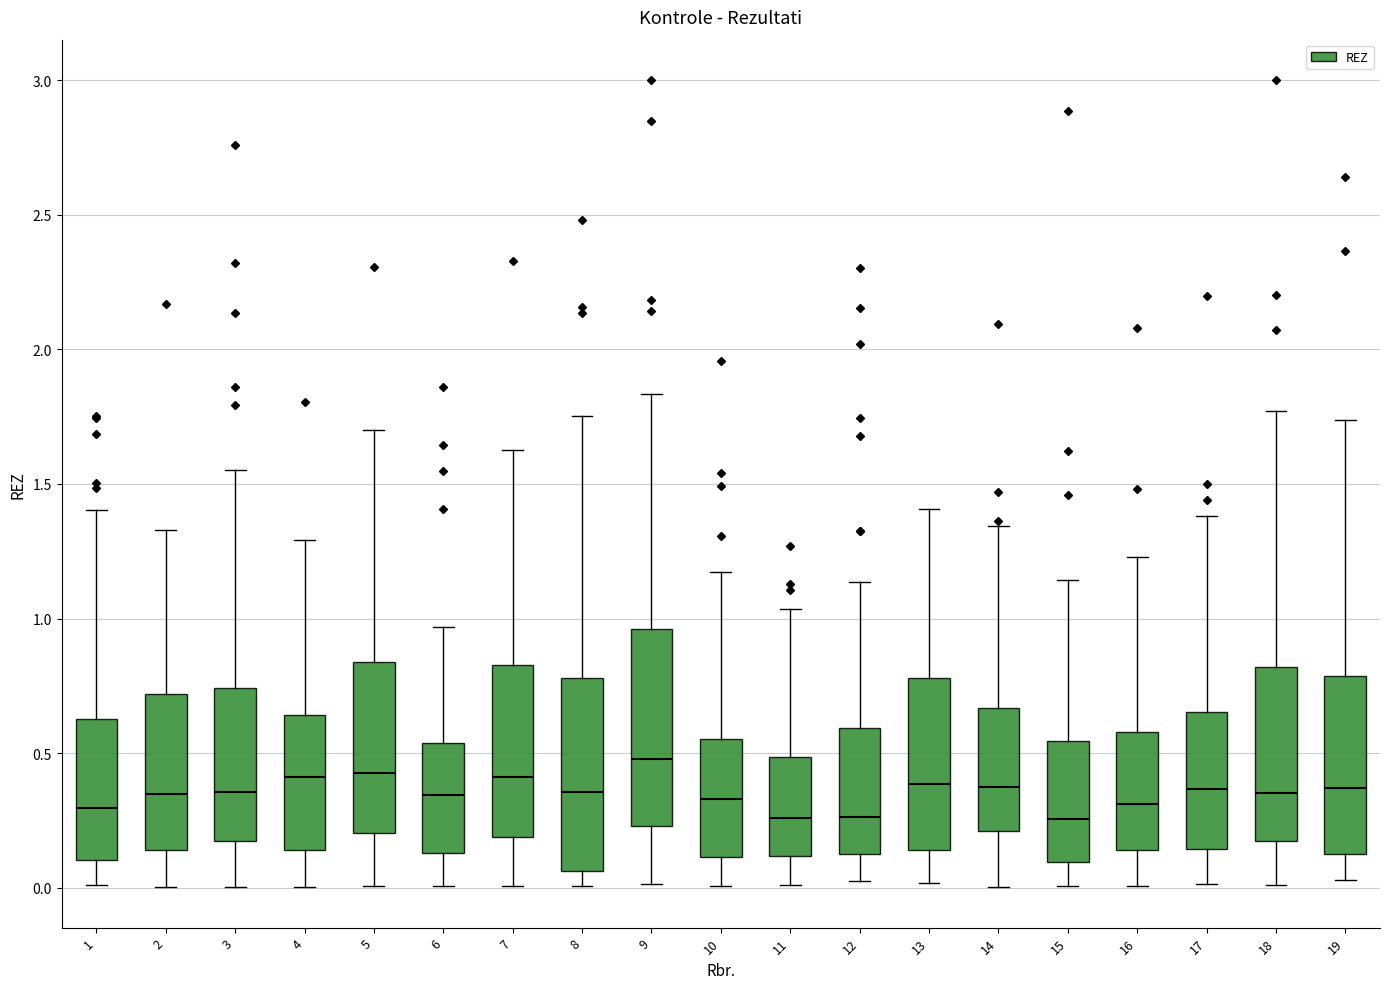

Reading left to right, read every box against the y-axis: the position of its median line, the range the box covers, and the ends of its whiskers. The values are not printed on the chart, so give them approximately, as read against the axis.

1: median 0.30, box 0.10 to 0.65, whiskers 0.00 to 1.40
2: median 0.35, box 0.15 to 0.70, whiskers 0.00 to 1.35
3: median 0.35, box 0.15 to 0.75, whiskers 0.00 to 1.55
4: median 0.40, box 0.15 to 0.65, whiskers 0.00 to 1.30
5: median 0.45, box 0.20 to 0.85, whiskers 0.00 to 1.70
6: median 0.35, box 0.15 to 0.55, whiskers 0.00 to 0.95
7: median 0.40, box 0.20 to 0.85, whiskers 0.00 to 1.60
8: median 0.35, box 0.05 to 0.80, whiskers 0.00 to 1.75
9: median 0.50, box 0.25 to 0.95, whiskers 0.00 to 1.85
10: median 0.35, box 0.10 to 0.55, whiskers 0.00 to 1.15
11: median 0.25, box 0.10 to 0.50, whiskers 0.00 to 1.05
12: median 0.25, box 0.15 to 0.60, whiskers 0.05 to 1.15
13: median 0.40, box 0.15 to 0.80, whiskers 0.00 to 1.40
14: median 0.40, box 0.20 to 0.65, whiskers 0.00 to 1.35
15: median 0.25, box 0.10 to 0.55, whiskers 0.00 to 1.15
16: median 0.30, box 0.15 to 0.60, whiskers 0.00 to 1.25
17: median 0.35, box 0.15 to 0.65, whiskers 0.00 to 1.40
18: median 0.35, box 0.15 to 0.80, whiskers 0.00 to 1.75
19: median 0.35, box 0.15 to 0.80, whiskers 0.05 to 1.75